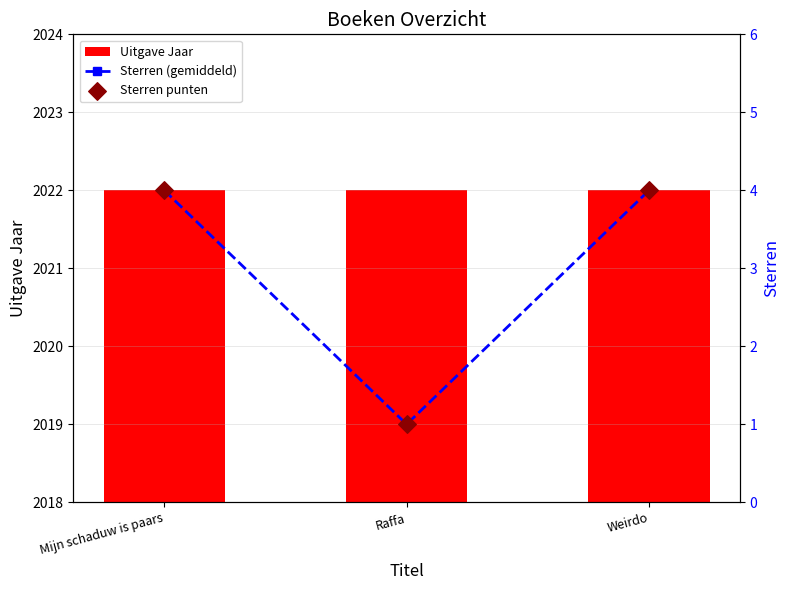

What is the total value across all series at Mijn schaduw is paars?

2030